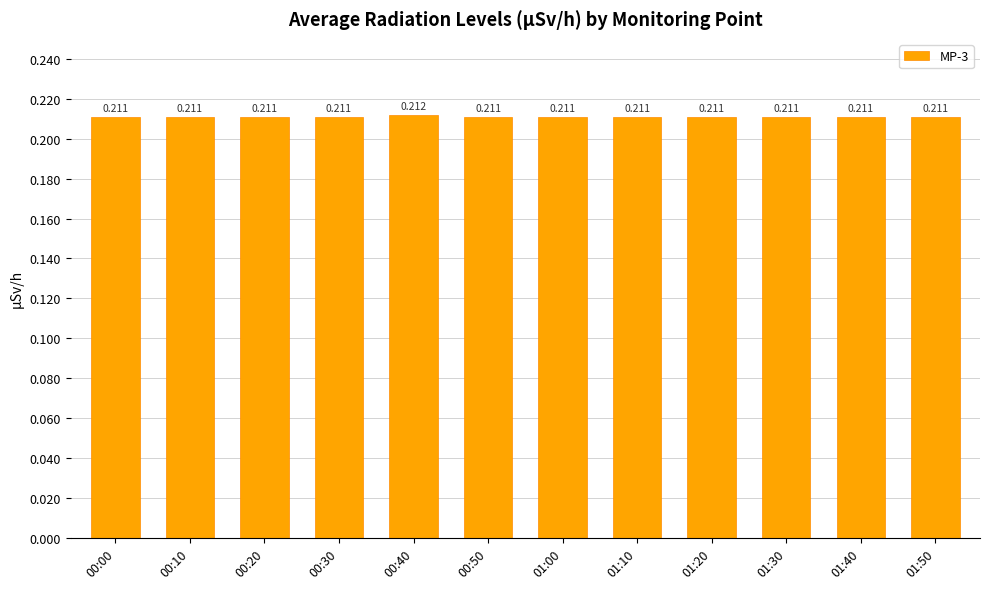

How many bars are there in total?

12